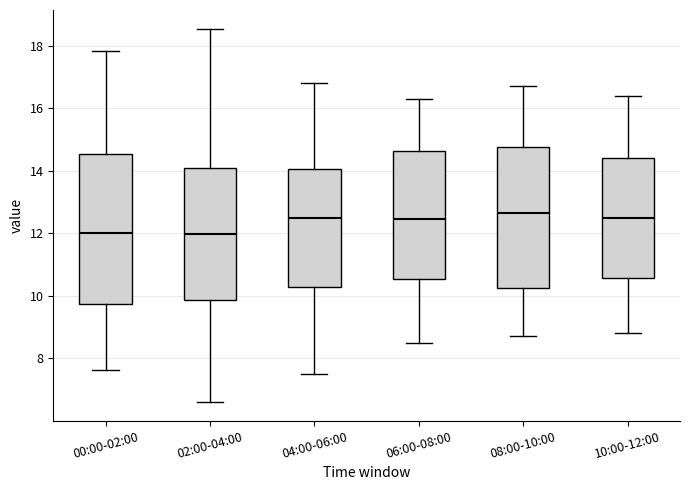

Reading left to right, transcribe this box plot: for each box, give where its median line is, the range the box spans, and where its two whiskers end, as read against the y-axis. The values are not printed on the chart, so give them approximately, as read against the axis.

00:00-02:00: median 12.0, box 9.8 to 14.6, whiskers 7.6 to 17.8
02:00-04:00: median 12.0, box 9.8 to 14.0, whiskers 6.6 to 18.6
04:00-06:00: median 12.6, box 10.2 to 14.0, whiskers 7.6 to 16.8
06:00-08:00: median 12.4, box 10.6 to 14.6, whiskers 8.6 to 16.4
08:00-10:00: median 12.6, box 10.2 to 14.8, whiskers 8.8 to 16.8
10:00-12:00: median 12.6, box 10.6 to 14.4, whiskers 8.8 to 16.4